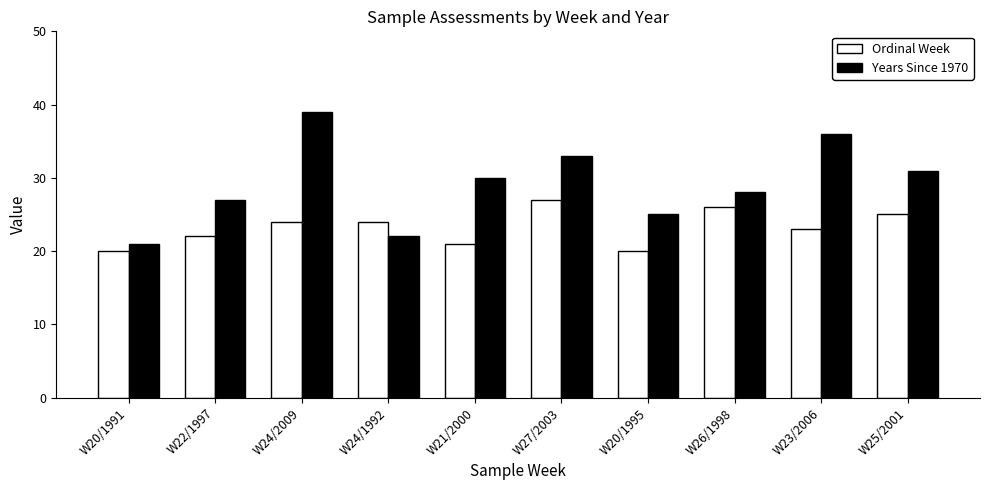

Does the chart contain any negative values?

No